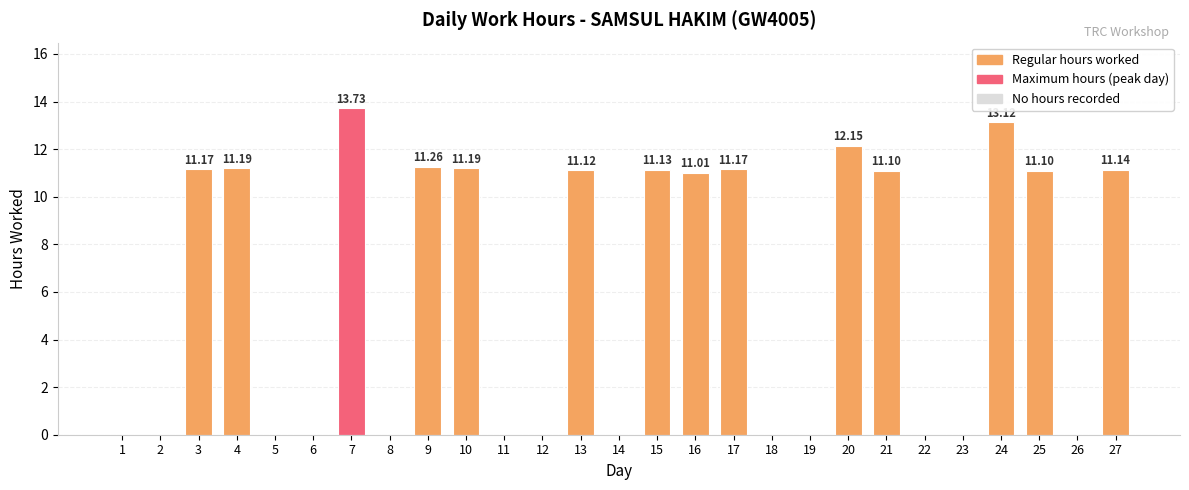

What is the sum of the values at 13 and 9?

22.4